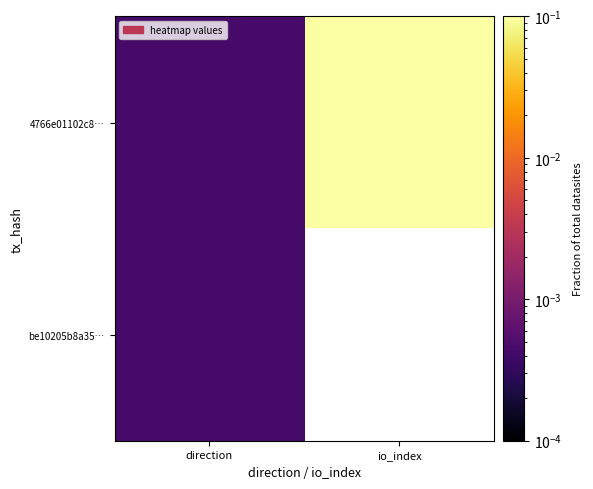

What is the difference between the highest and lowest values at io_index?

1.0